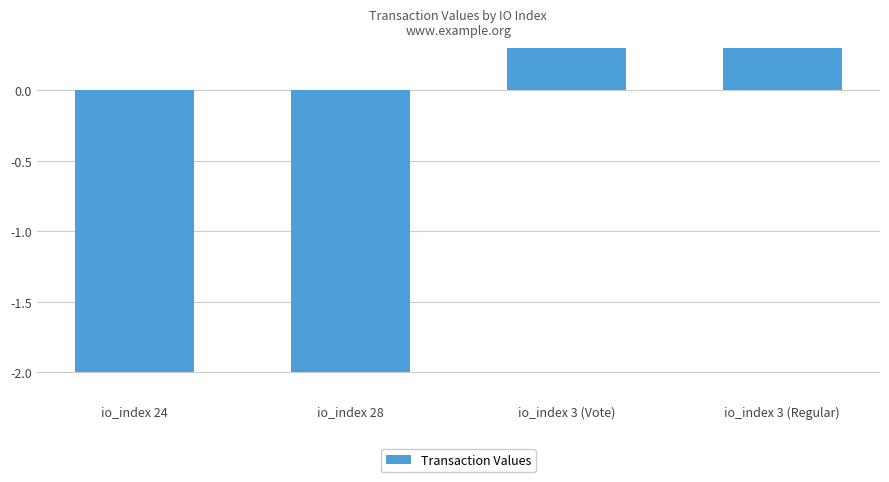

How many data points are above 1?

2